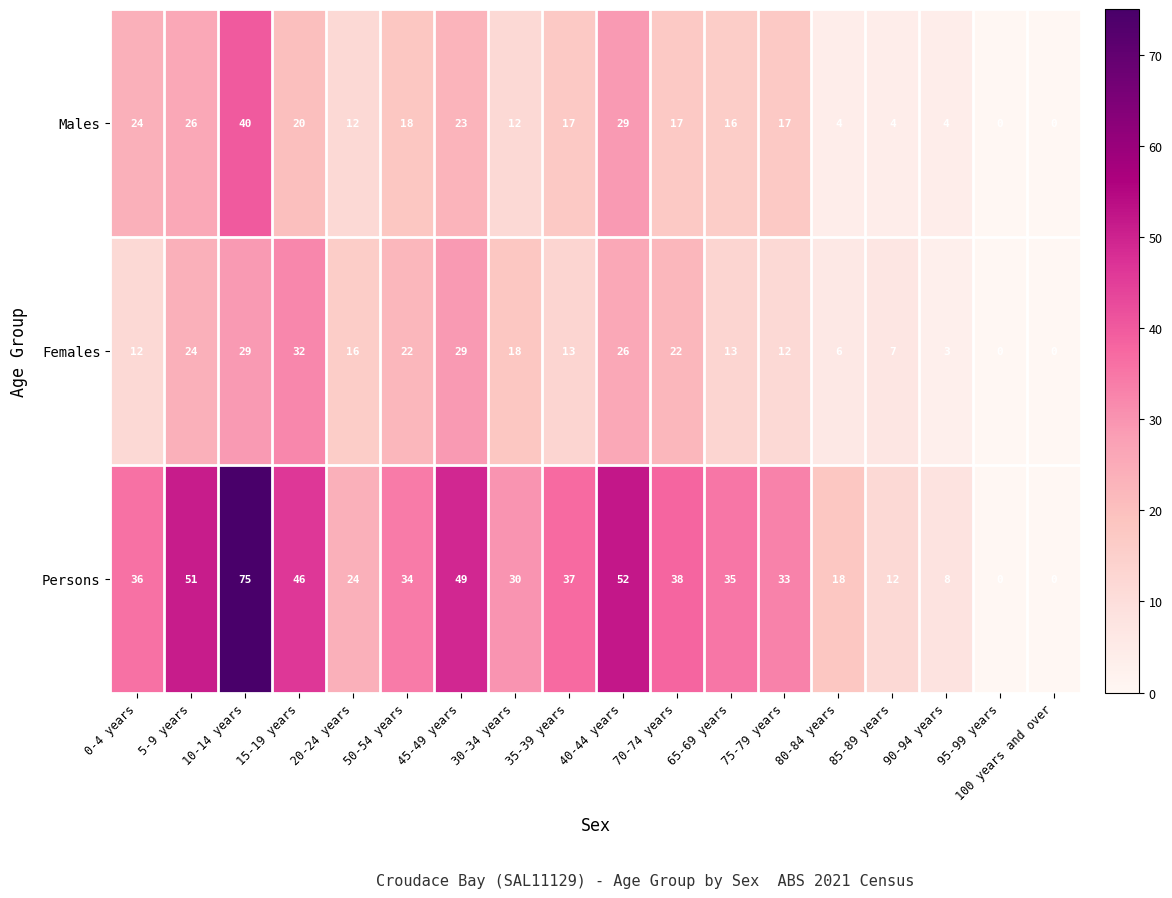

At which category is the sum across all series the highest?

10-14 years